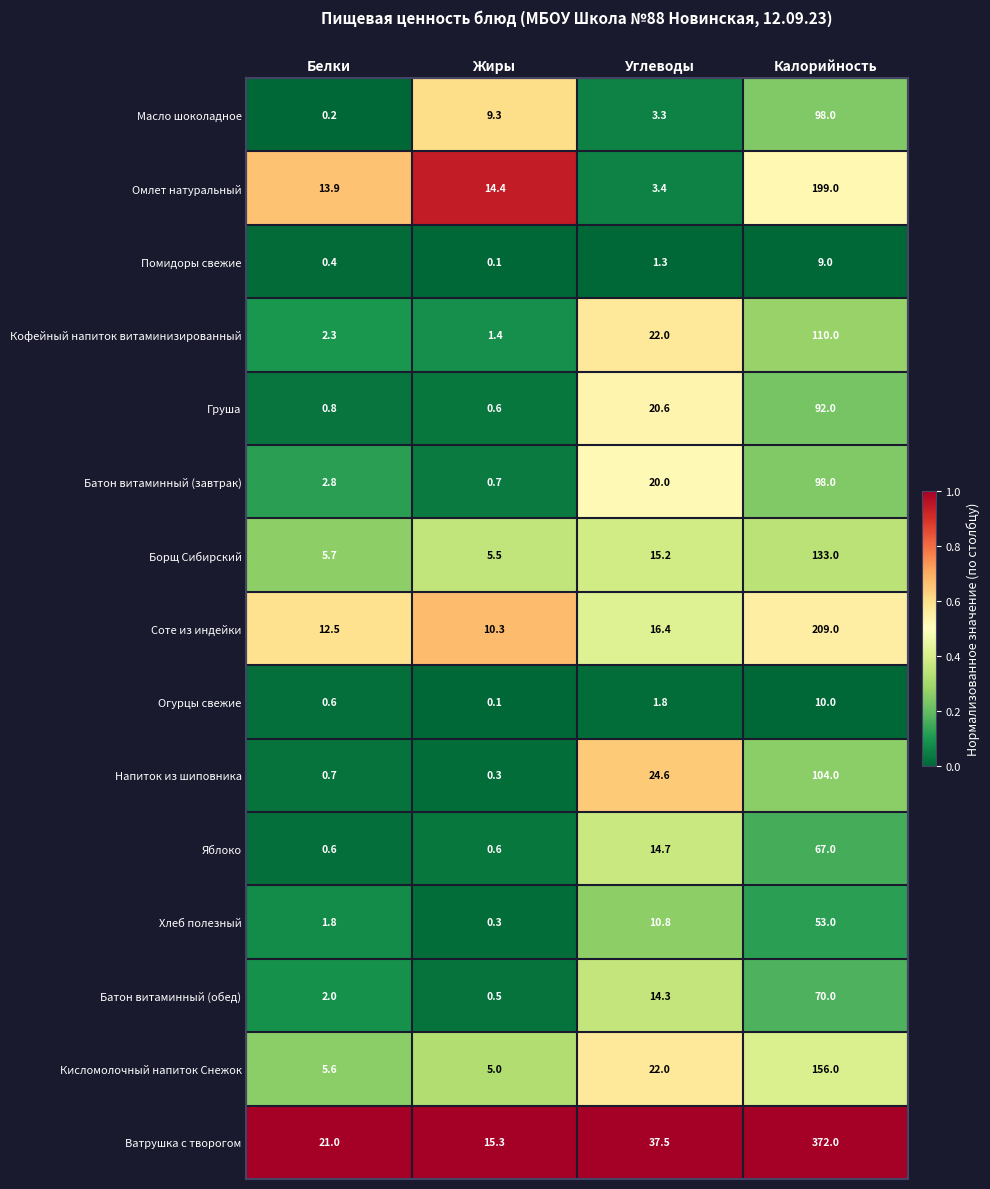

Count the number of categories in the chart.

4